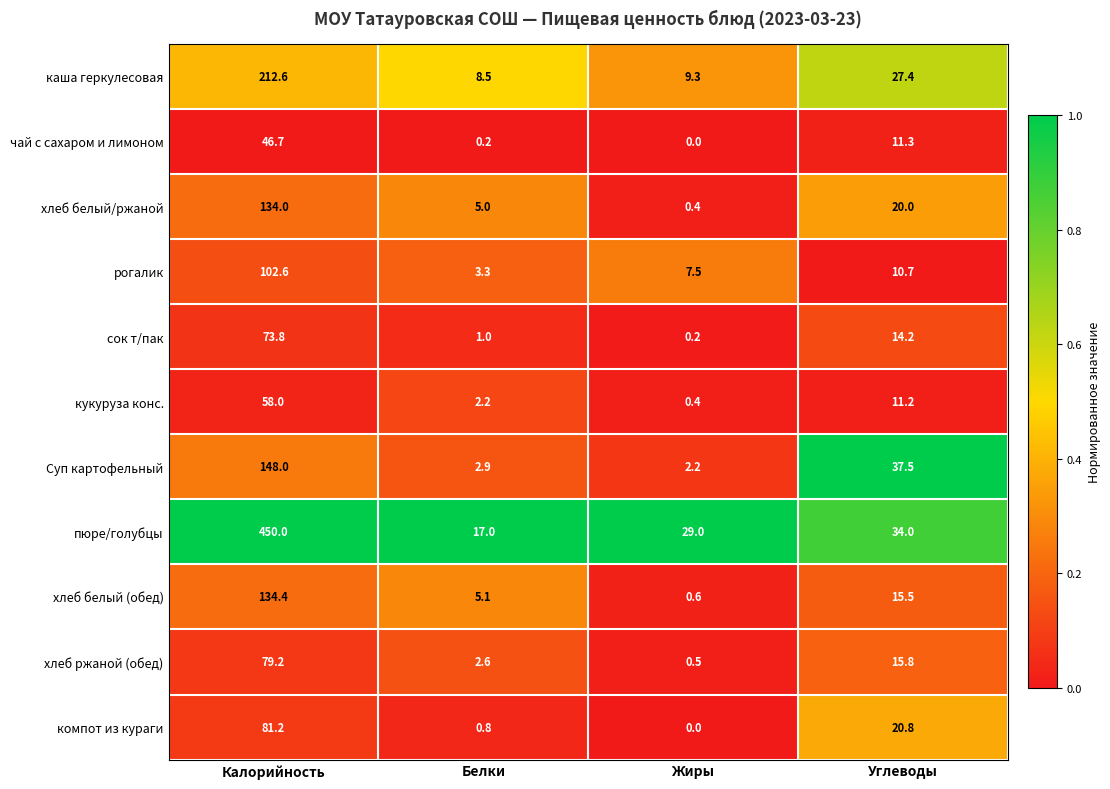

How many data points does each series have?

4